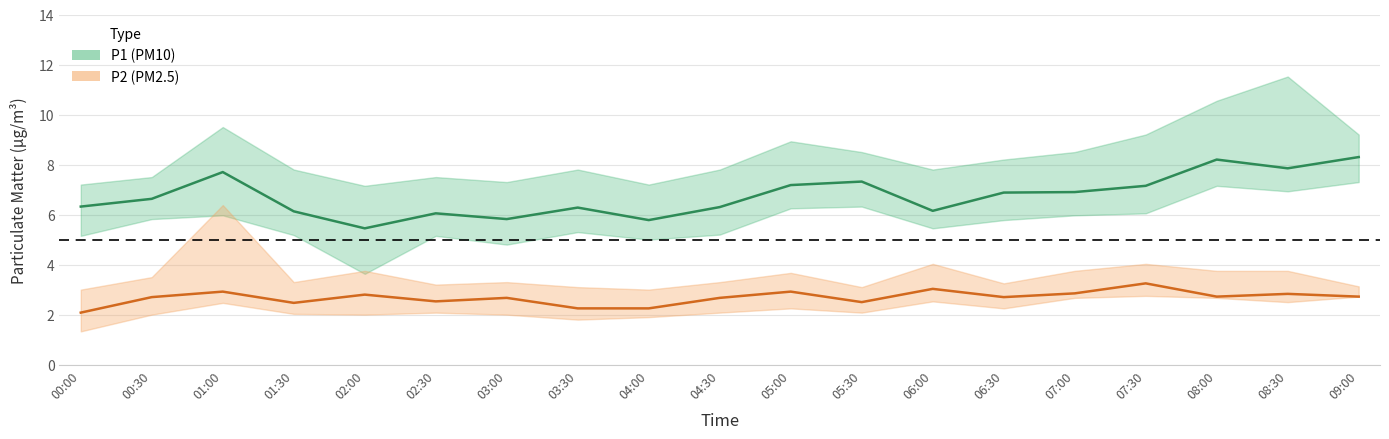

How many data points in P2_upper are above 3?

17